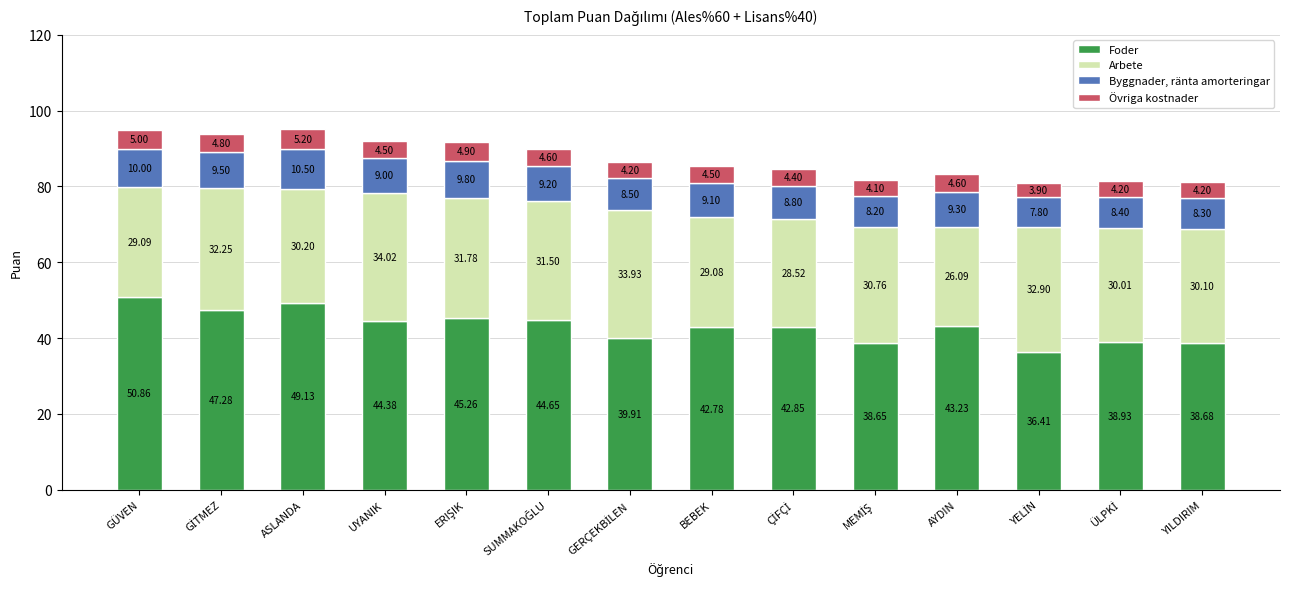

What is the sum of all Foder values?

603.0